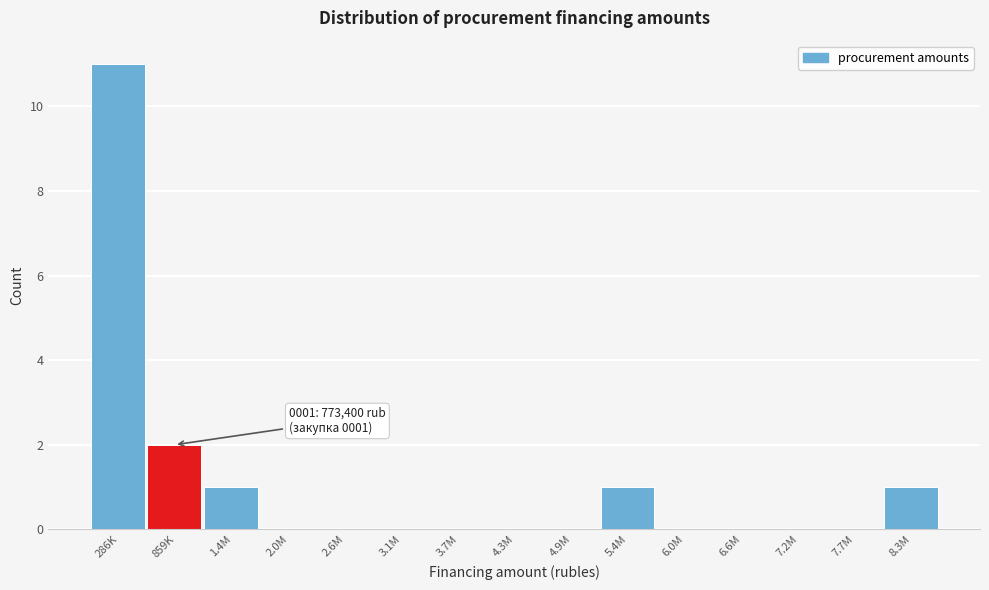

Reading left to right, list all the values displayed in this chart.

286K=11	859K=2	1.4M=1	2.0M=0	2.6M=0	3.1M=0	3.7M=0	4.3M=0	4.9M=0	5.4M=1	6.0M=0	6.6M=0	7.2M=0	7.7M=0	8.3M=1